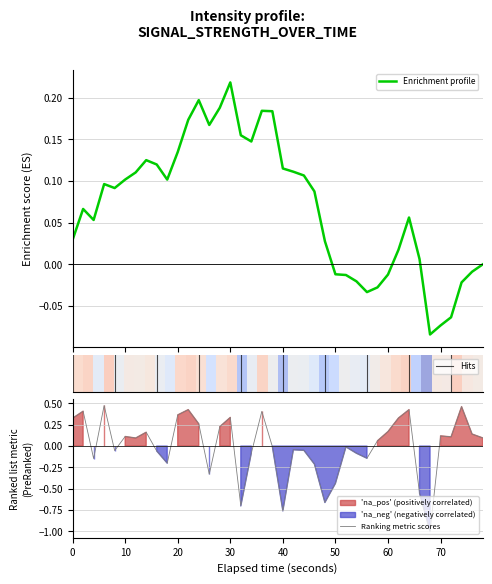

True or false: there are more than 2 points higher than both neighbors.

True